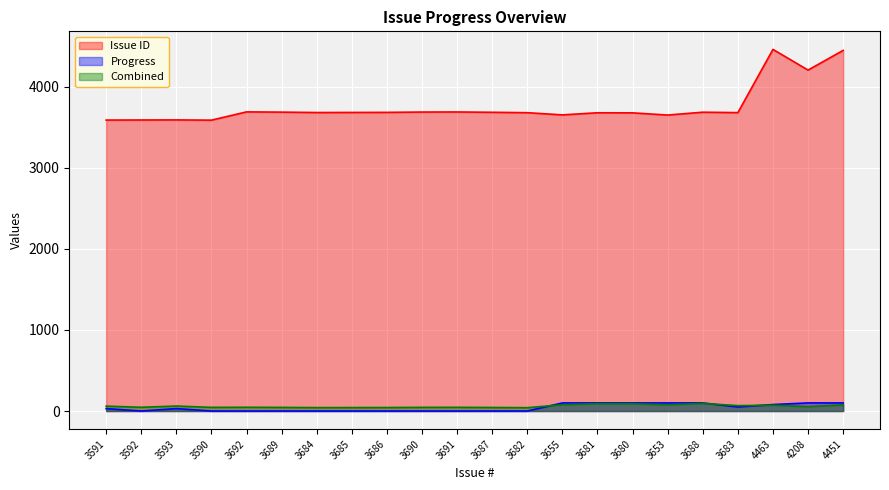

What is the total value across all series at 3688?

3882.0